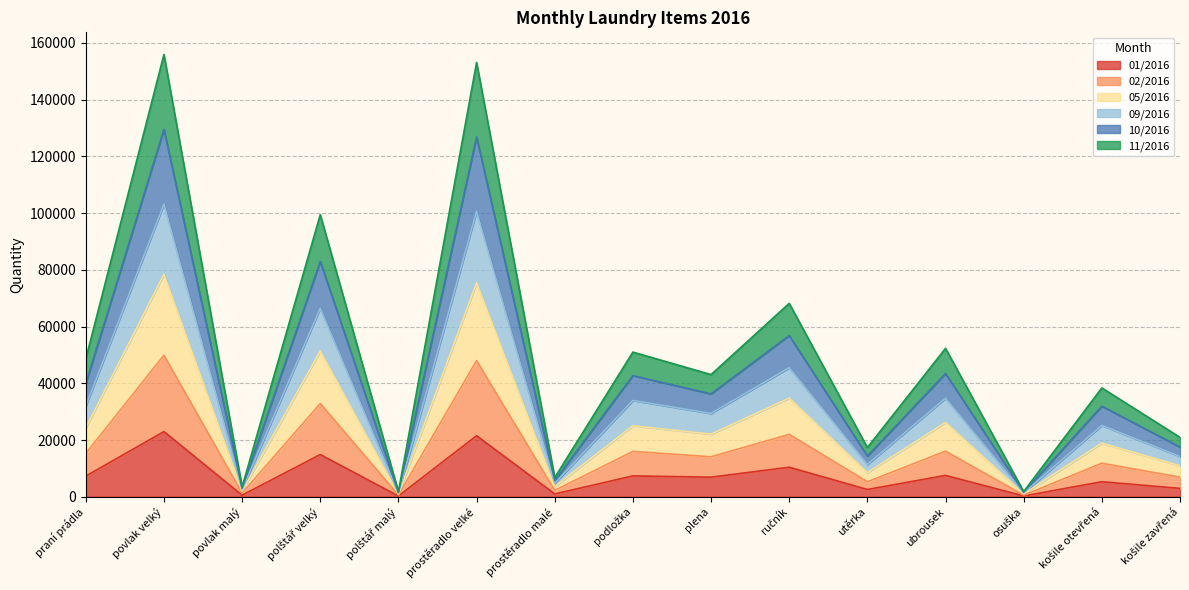

List the series in order of their overall mean, highest first.

09/2016, 10/2016, 11/2016, 05/2016, 02/2016, 01/2016